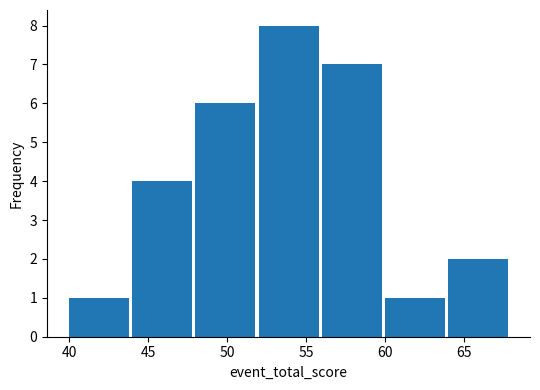

Reading left to right, list every bar in this chart as the range it spans on the x-axis followed by its height. The values are not printed on the chart, so give them approximately, as read against the axis.

40 to 44: 1
44 to 48: 4
48 to 52: 6
52 to 56: 8
56 to 60: 7
60 to 64: 1
64 to 68: 2